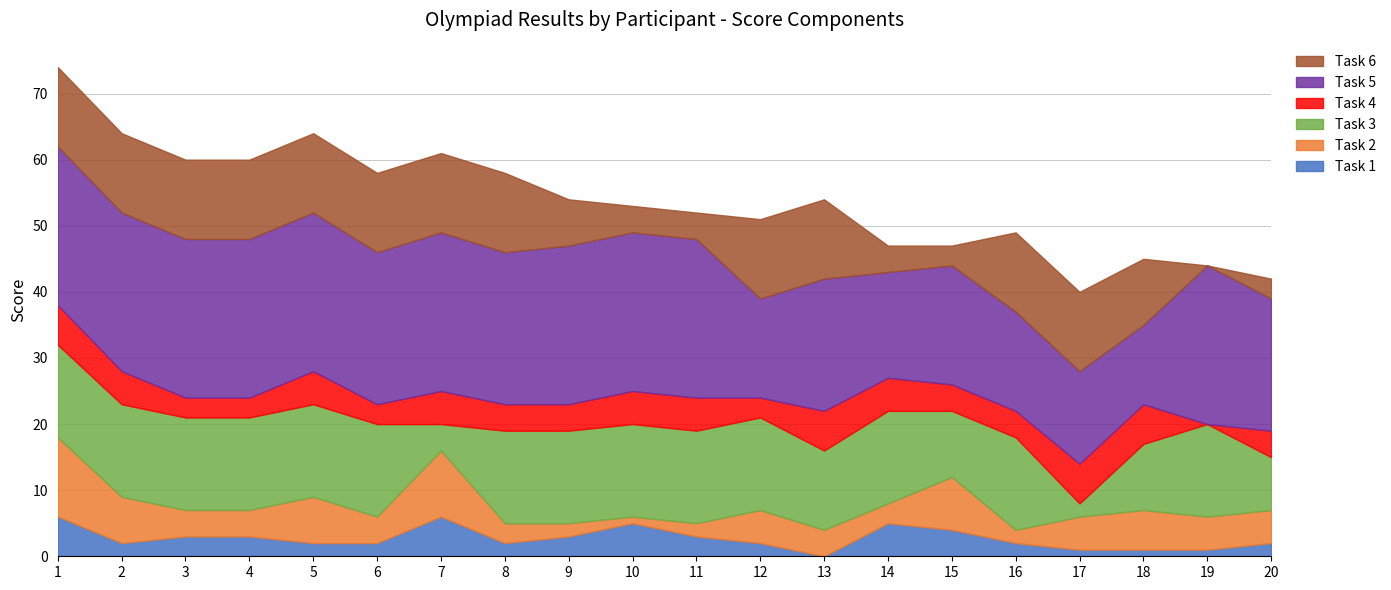

Does the chart display data point markers on the line(s)?

No